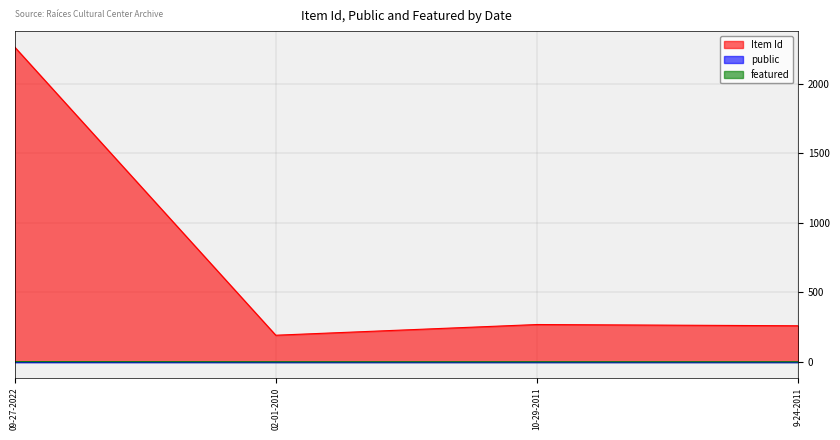

Is it true that featured equals 0 at 02-01-2010?

False